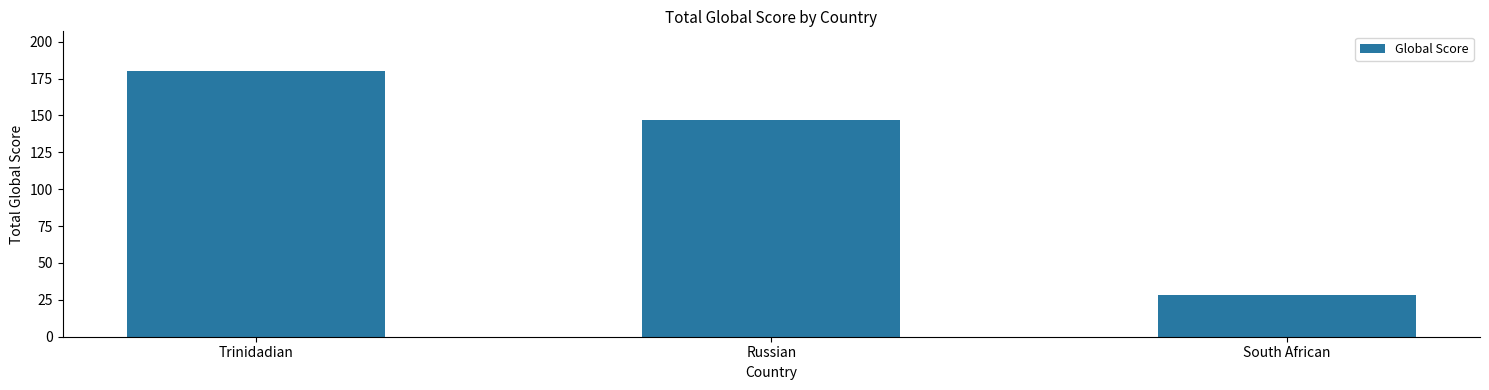

List the labels in order of value, smallest first.

South African, Russian, Trinidadian